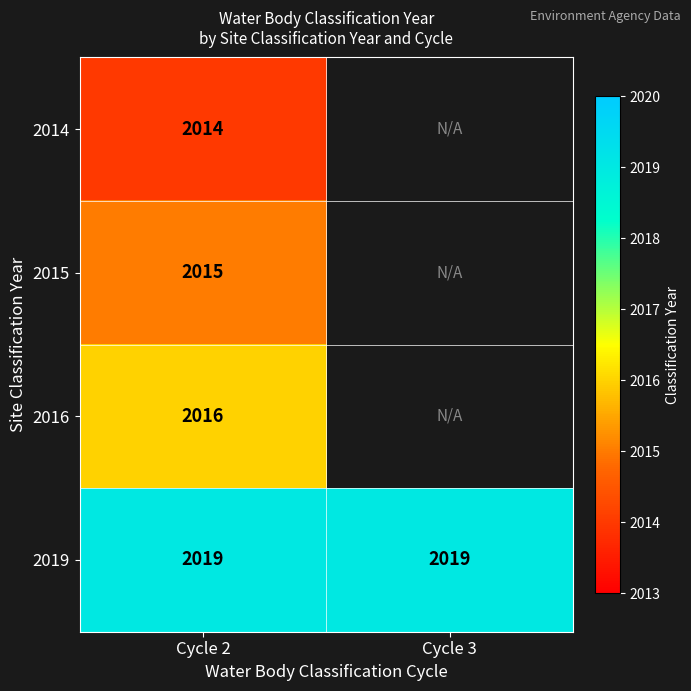

At which category is the sum across all series the highest?

Cycle 2